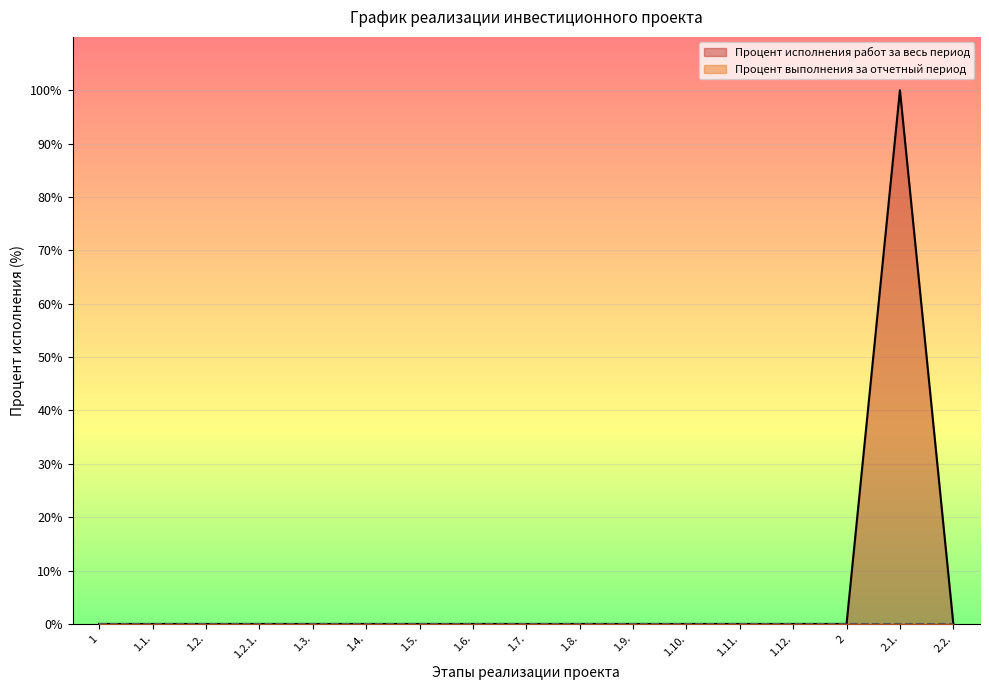

The value at 1.2.1. is 0. True or false?

True